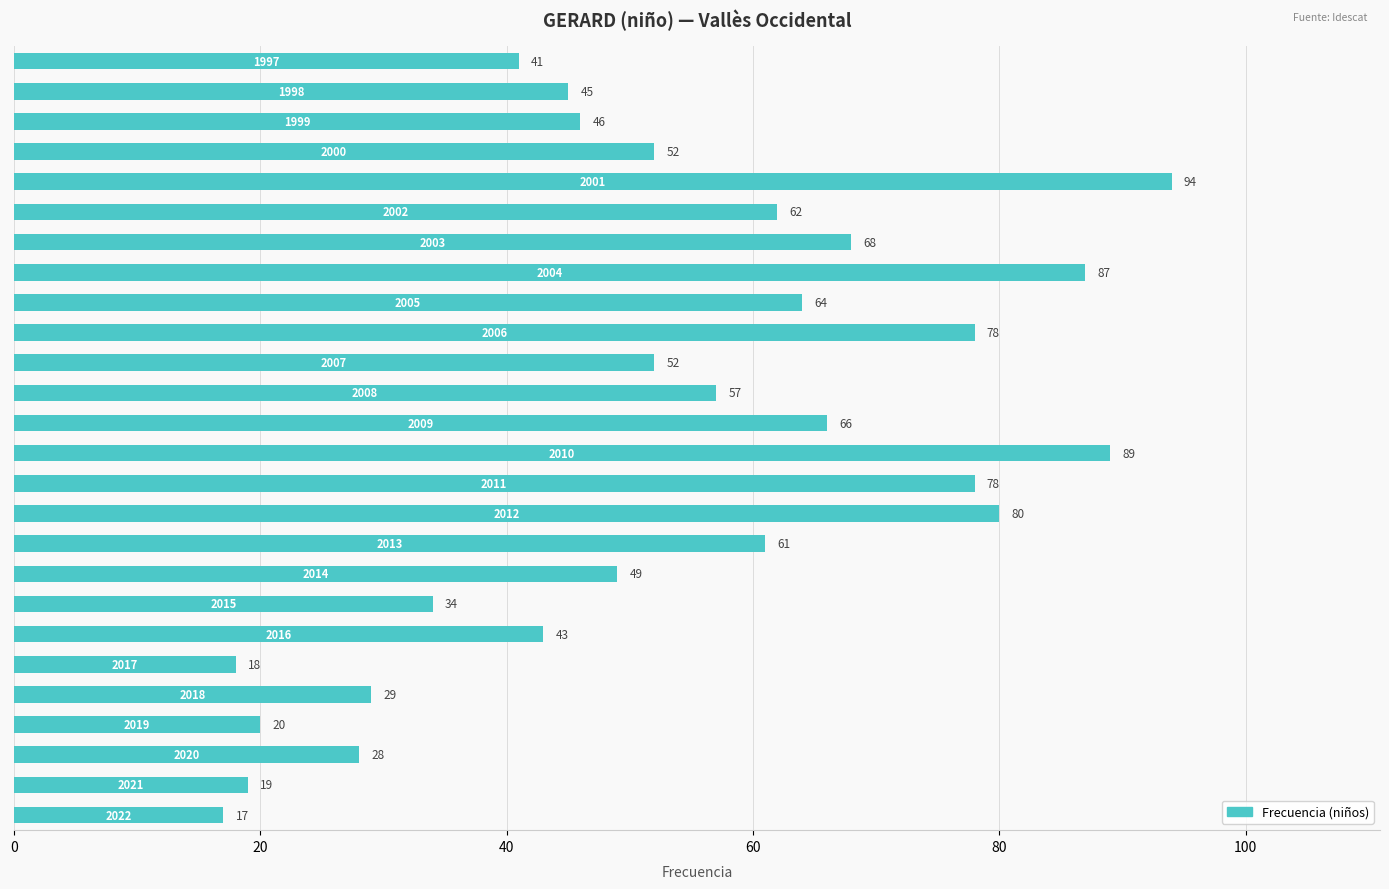

What is the maximum value shown in the chart?

94